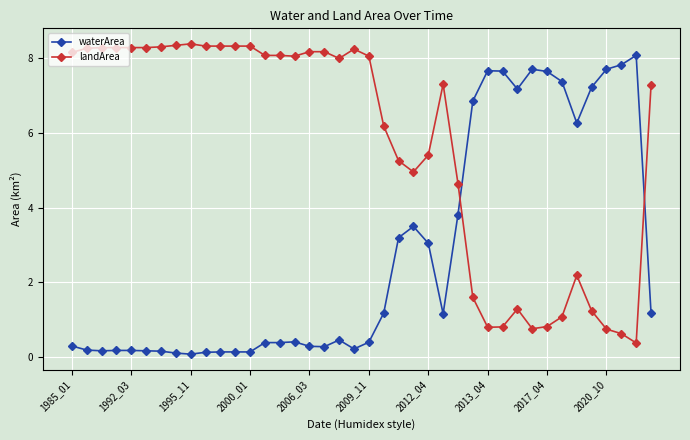

What is the value of the waterArea point at the 32nd from the left?

7.7